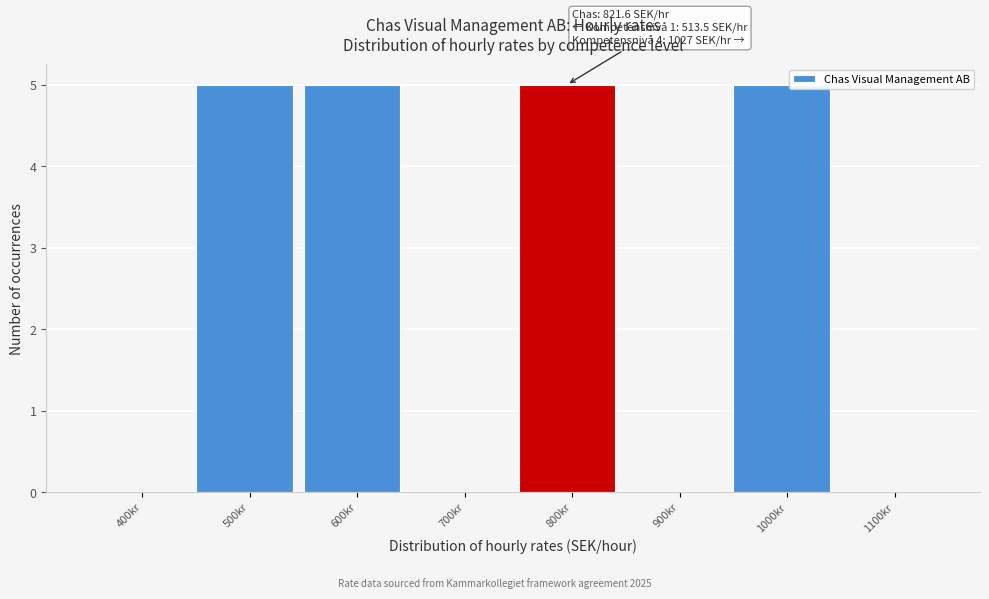

Reading left to right, what are all the values shown in this chart?

400kr=0	500kr=5	600kr=5	700kr=0	800kr=5	900kr=0	1000kr=5	1100kr=0